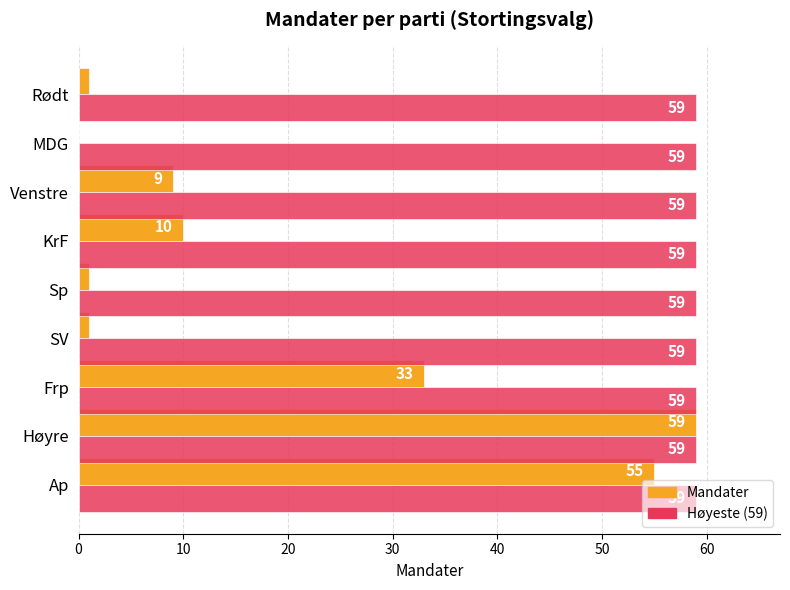

At which category is the sum across all series the highest?

Høyre